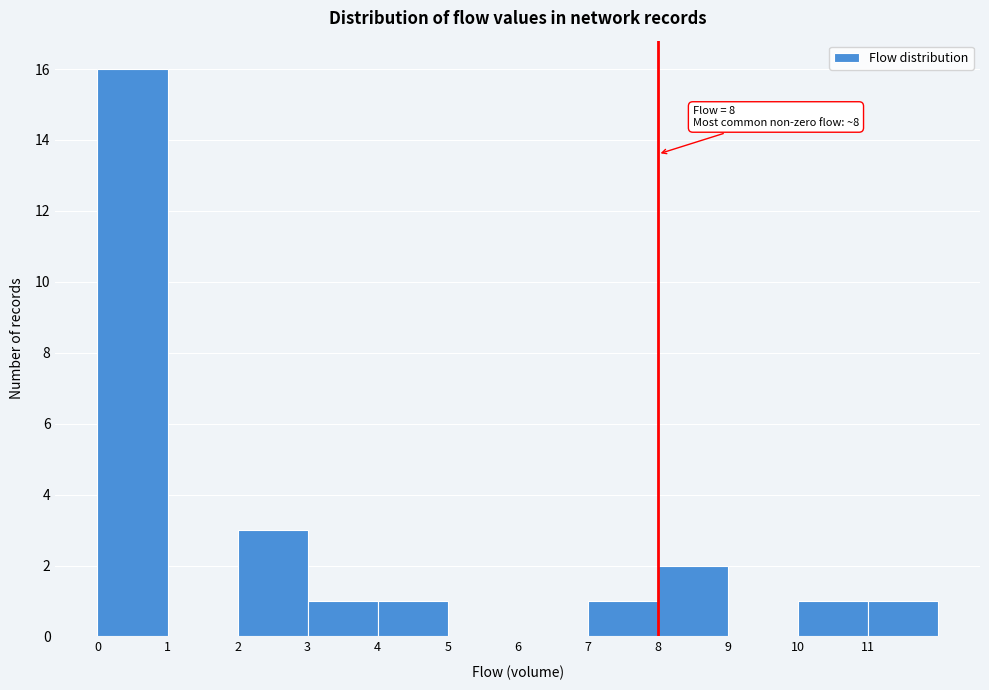

Over which range of the x-axis is the bar tallest?

0 to 1